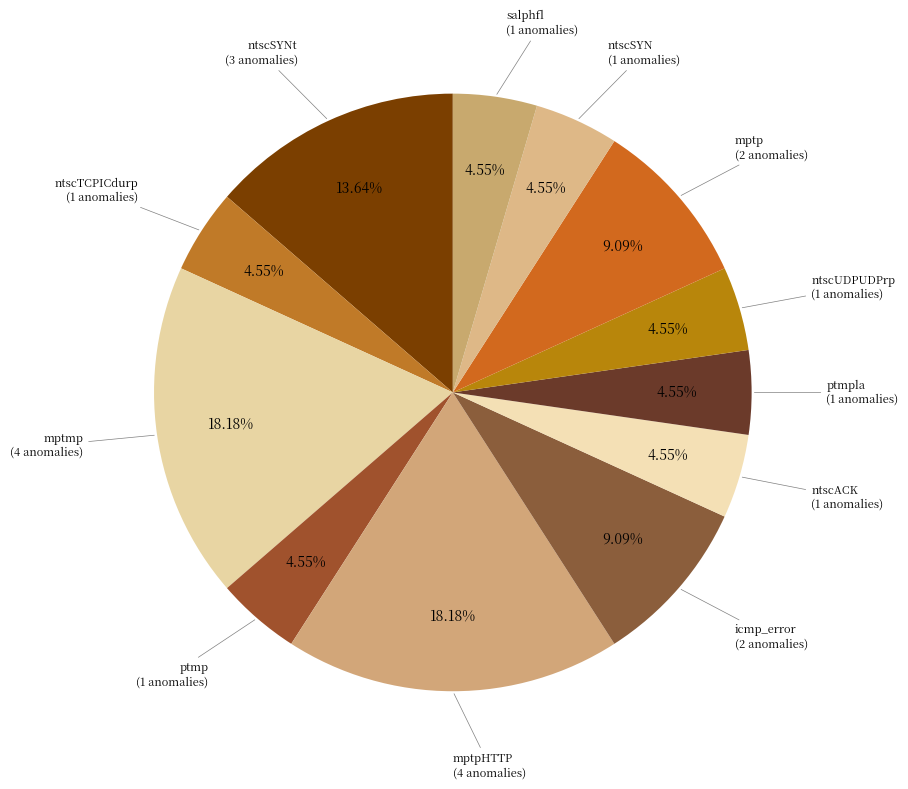

How many slices are in this pie chart?

12